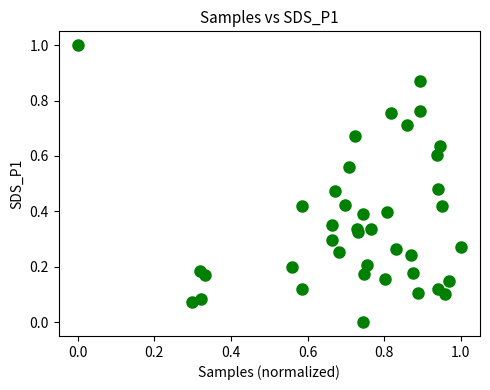

What is the range of Y values (max minus min)?

1.0